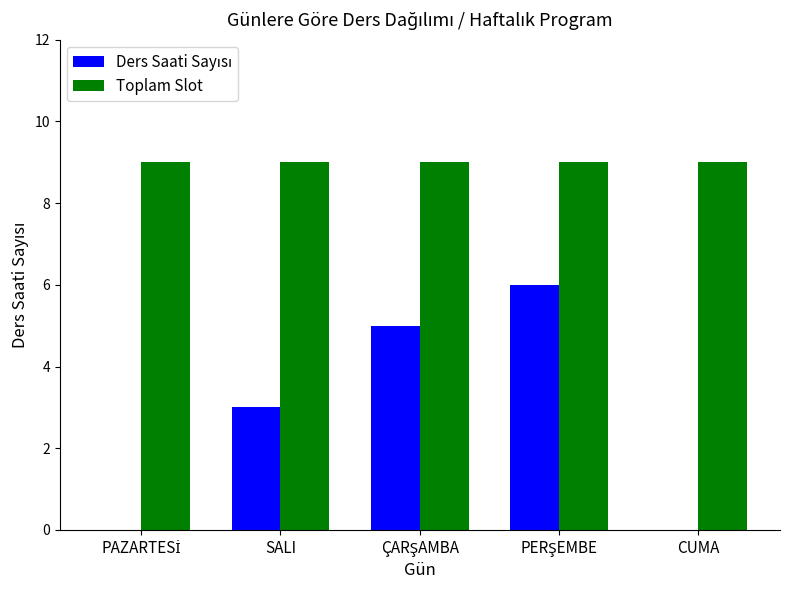

The Toplam Slot series shows 12 at SALI. True or false?

False